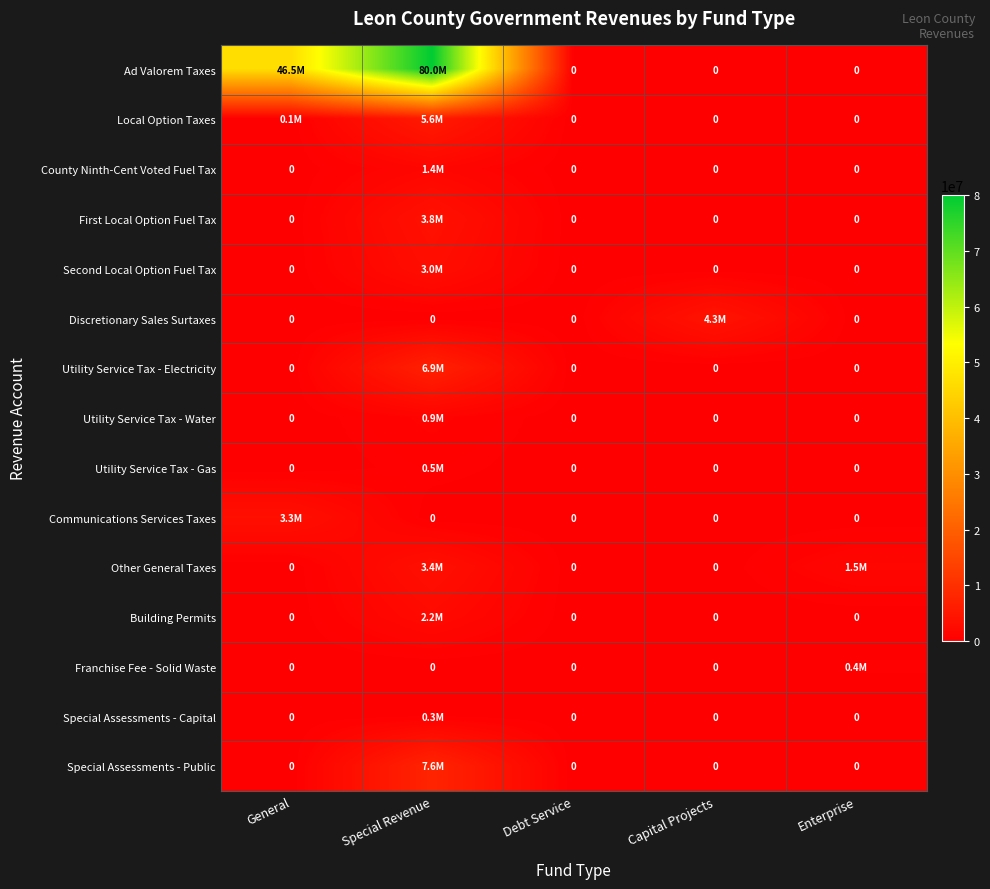

At which label is Special Assessments - Capital closest to 159187?

General